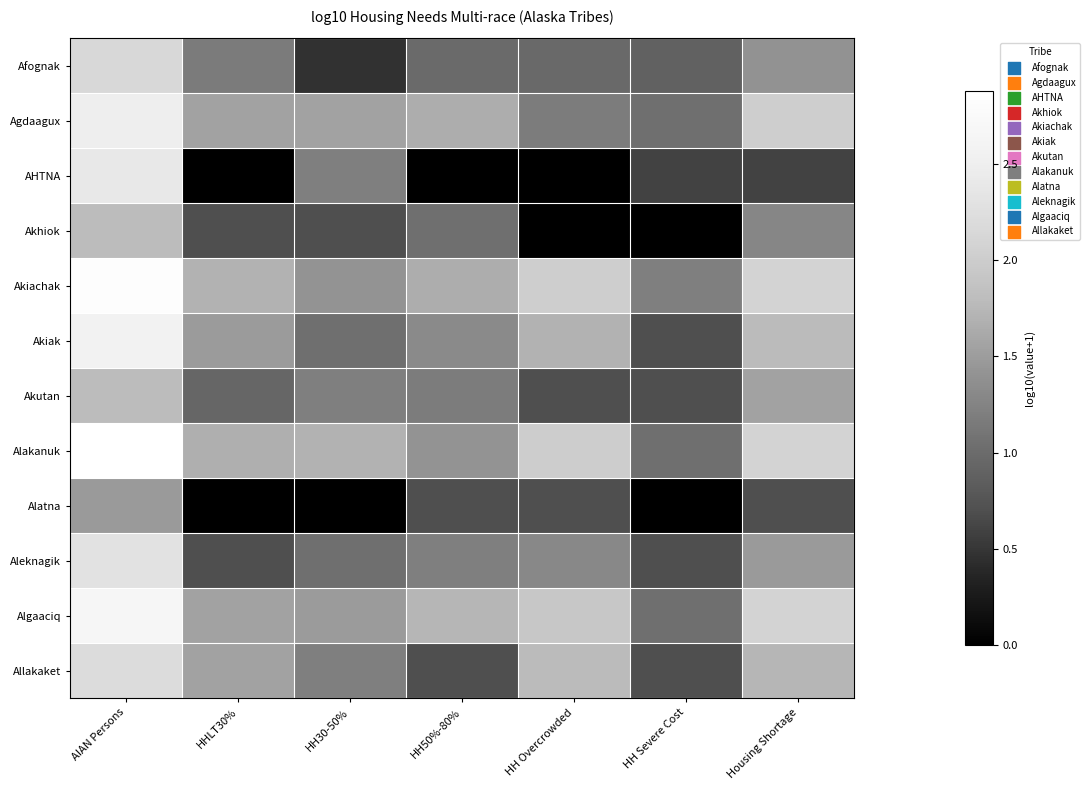

What is the difference between the highest and lowest values at AIAN Persons?

1.4